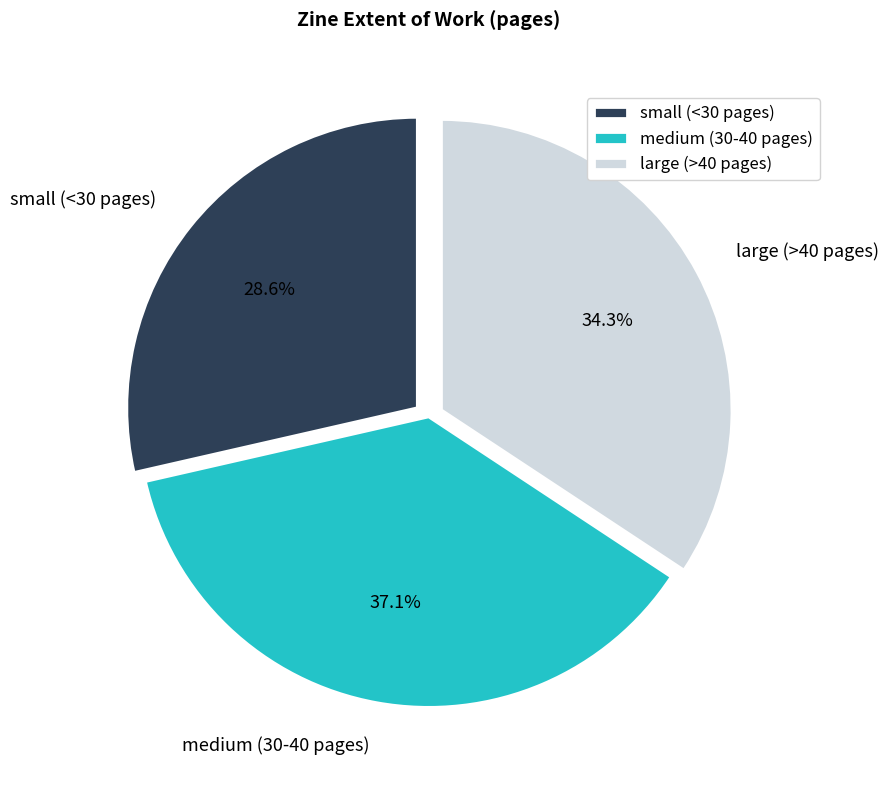

Which has a higher value, medium (30-40 pages) or large (>40 pages)?

medium (30-40 pages)